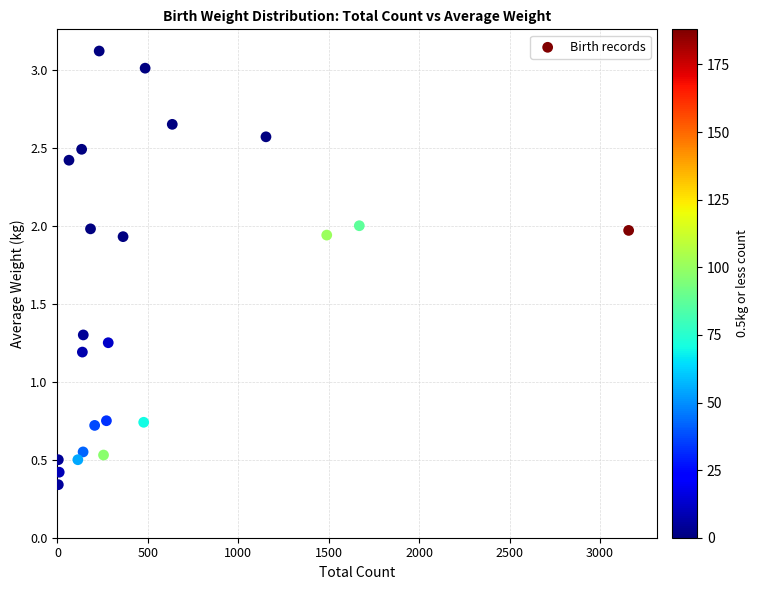

What is the range of X values (max minus min)?

3153.0